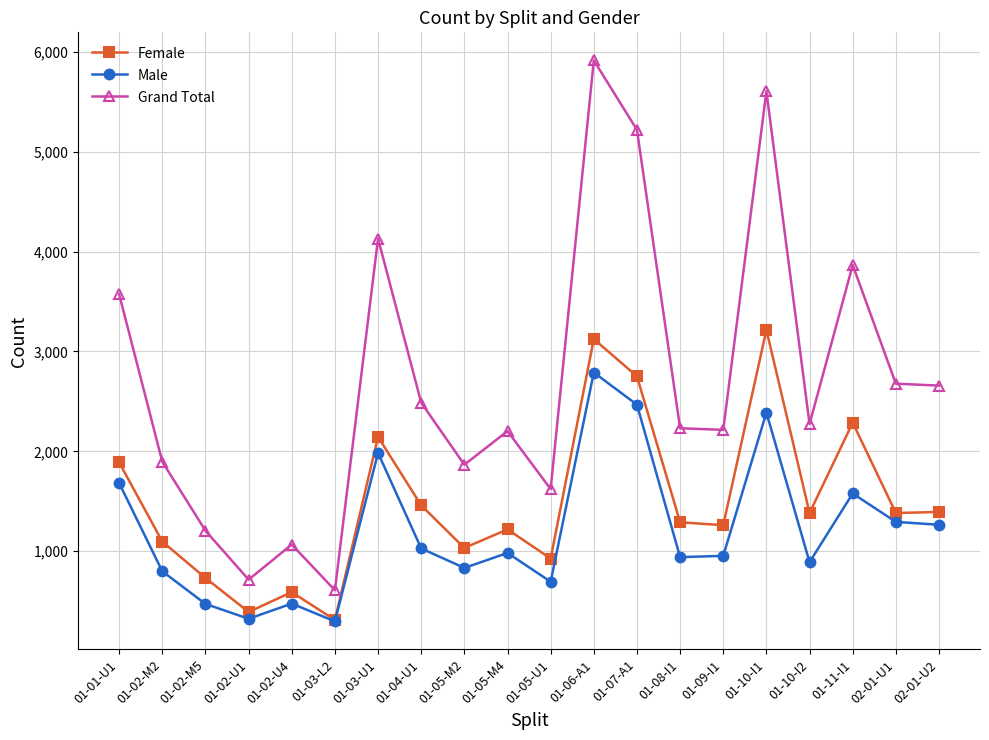

True or false: Grand Total has a value of 1622 at 01-05-U1.

True